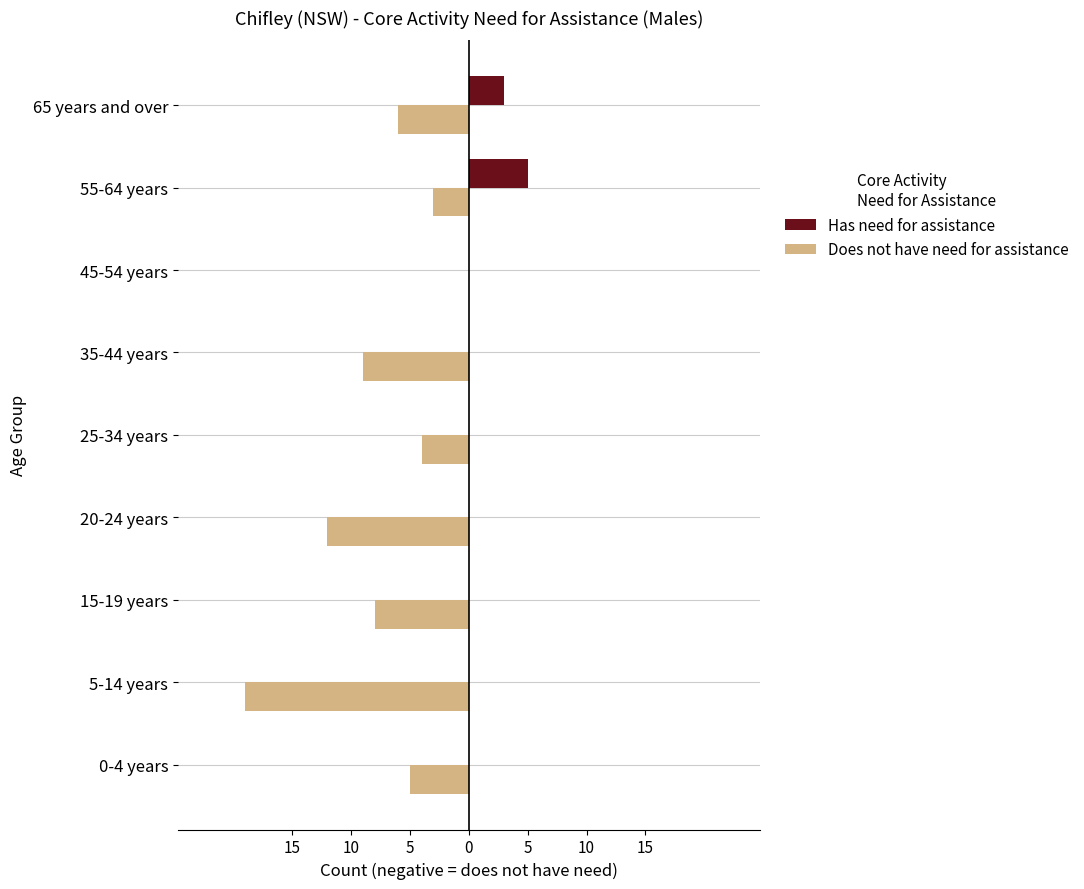

Rank the series by their average value, from highest to lowest.

Has need for assistance, Does not have need for assistance